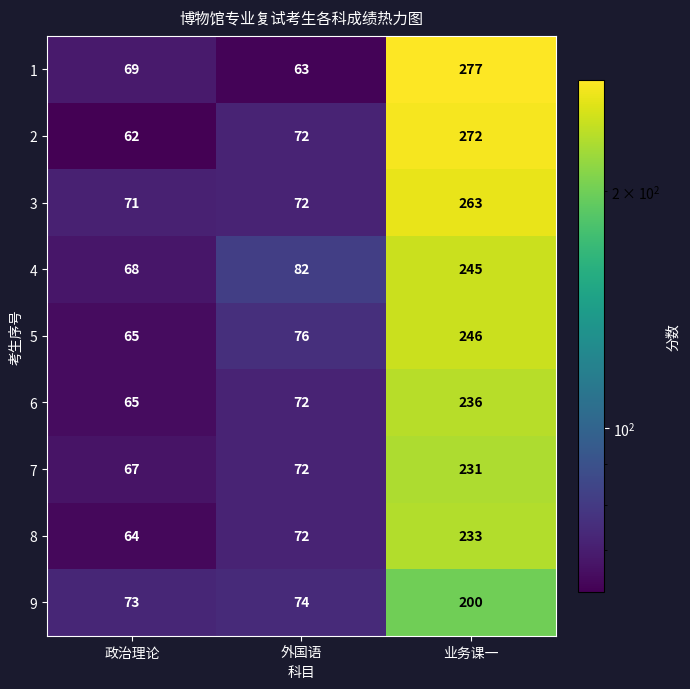

At 业务课一, list the series in order from smallest to largest.

9, 7, 8, 6, 4, 5, 3, 2, 1